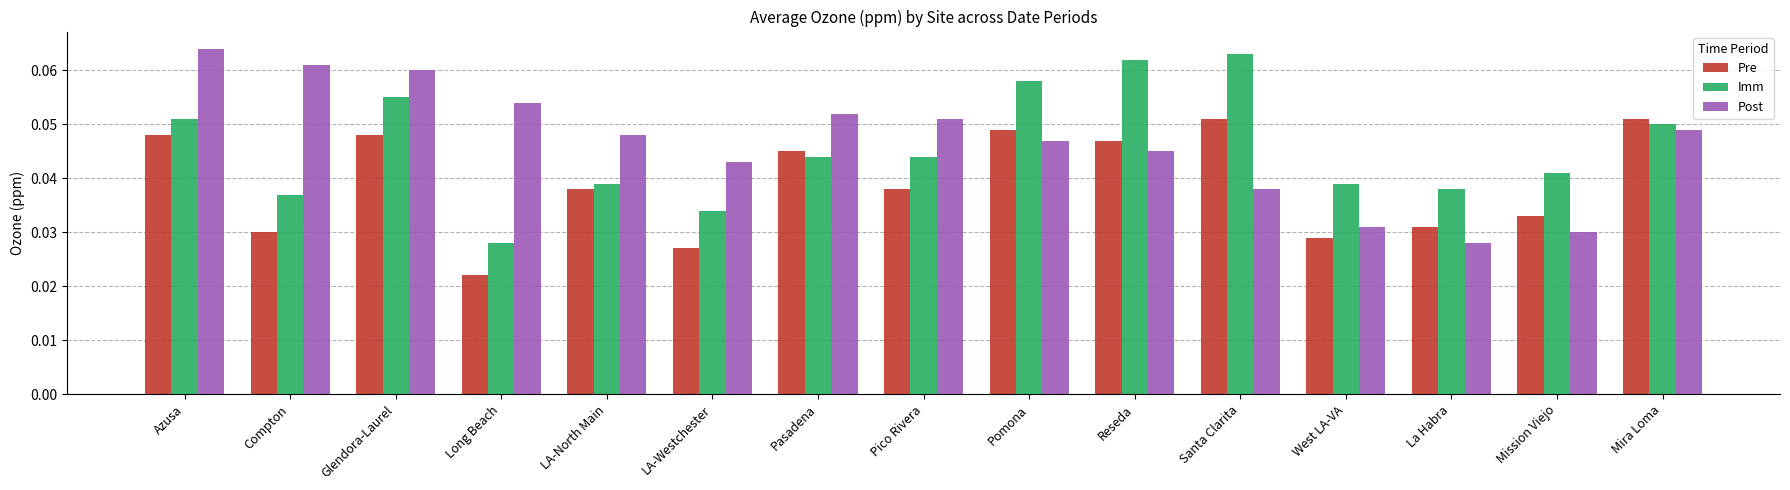

What is the sum of all Imm values?

0.7